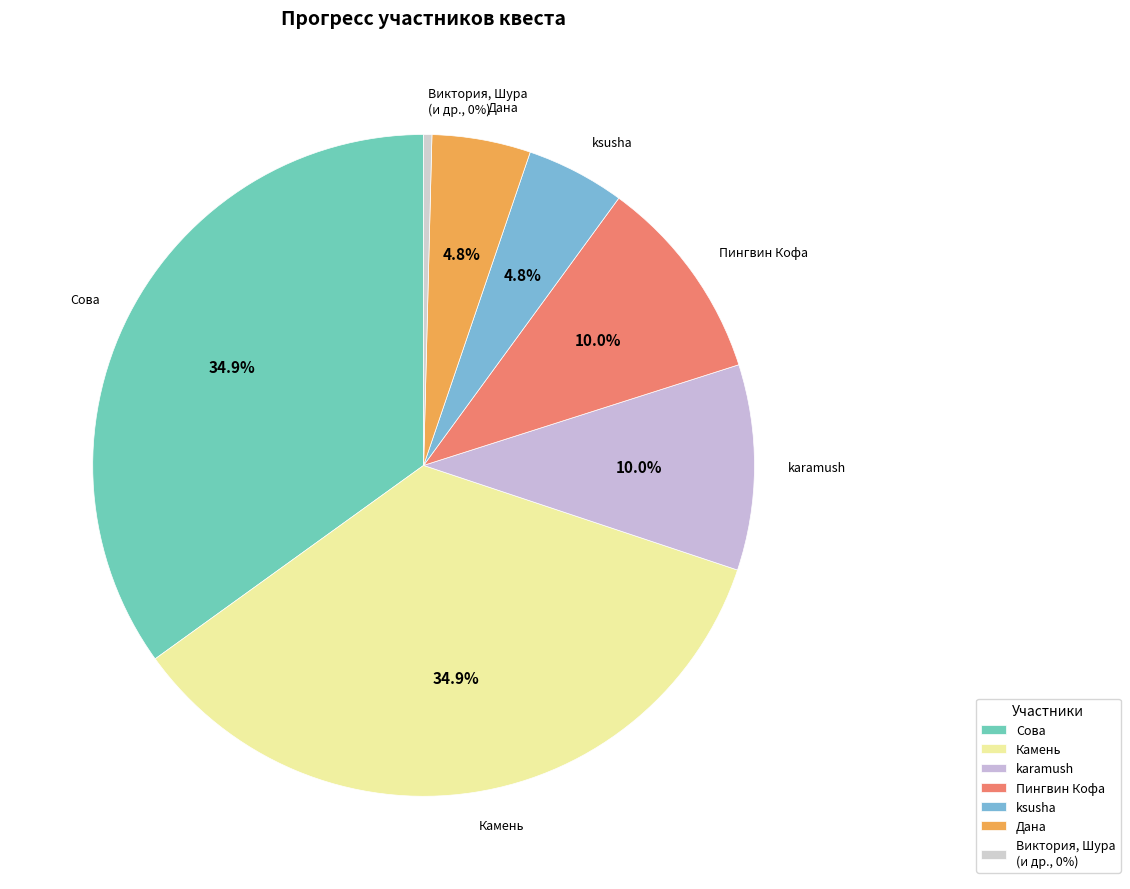

What is the ratio of the value at karamush to the value at Камень?

0.3